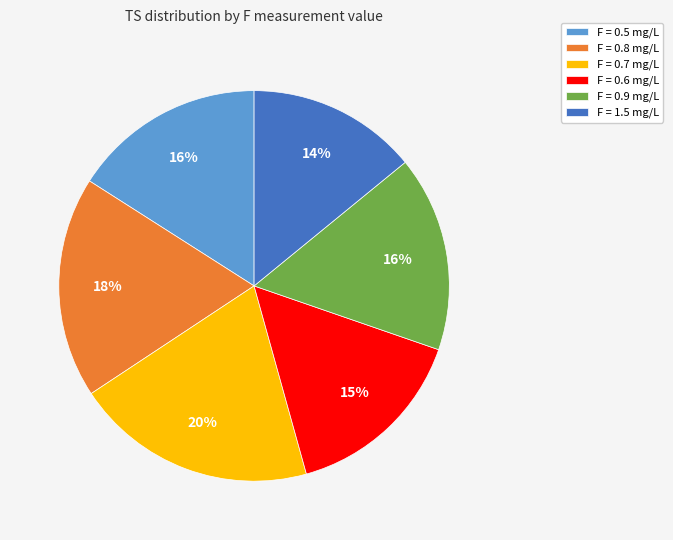

The F = 0.9 mg/L slice represents 16% of the pie. True or false?

True